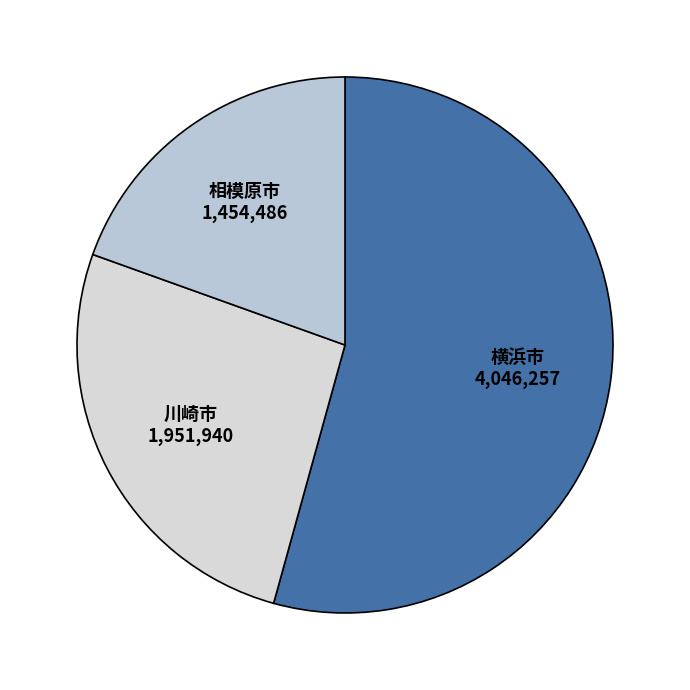

Count the number of slices in the pie.

3